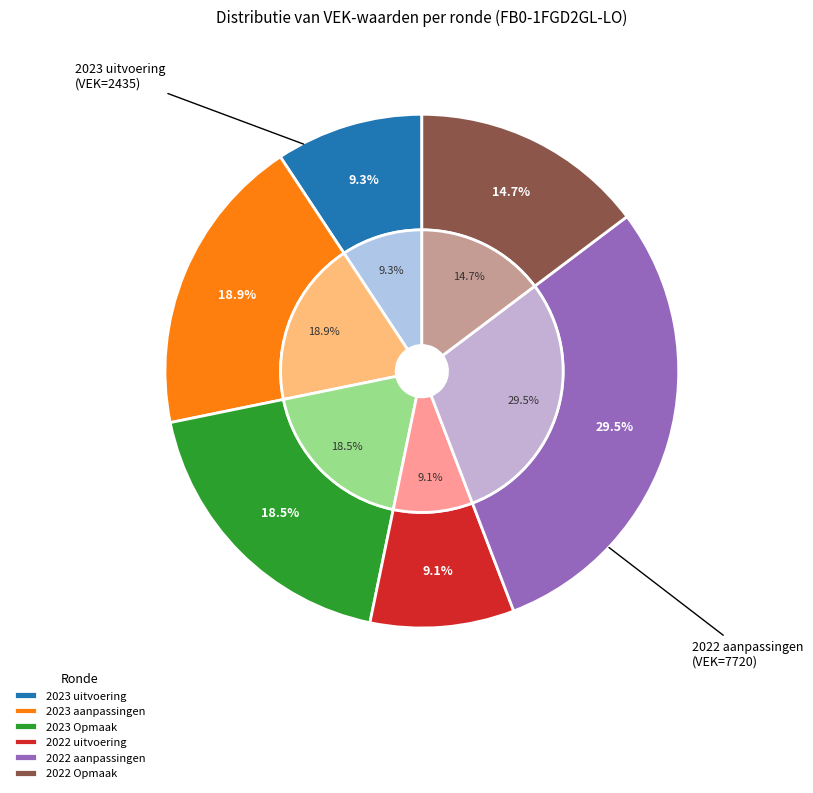

Does 2022 1ste aanpassing goedgekeurd account for over 50% of the chart?

No